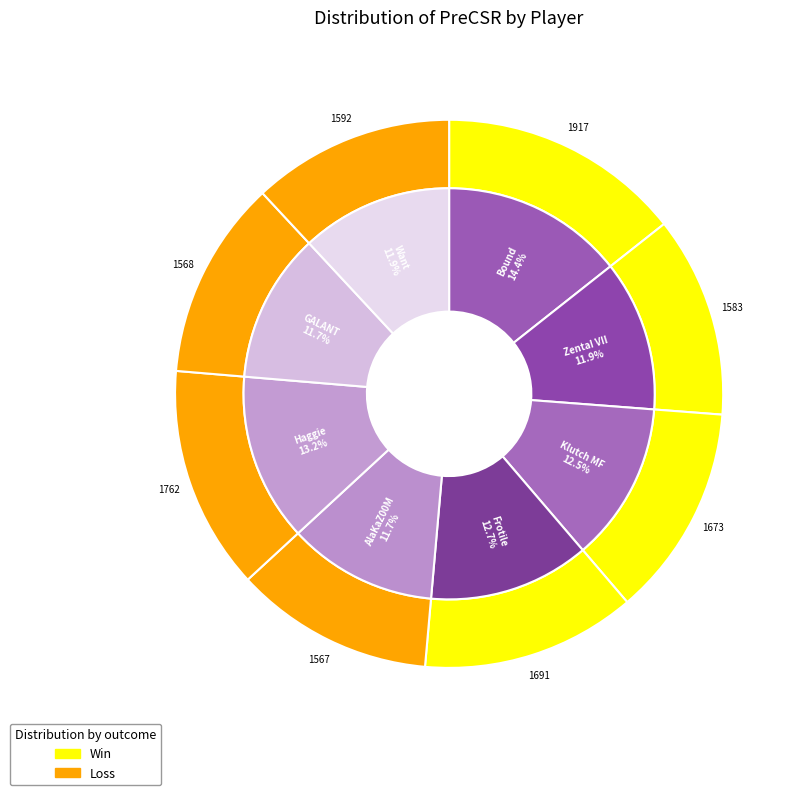

To the nearest percent, what percentage of the pie is AlaKaZ00M?

12%